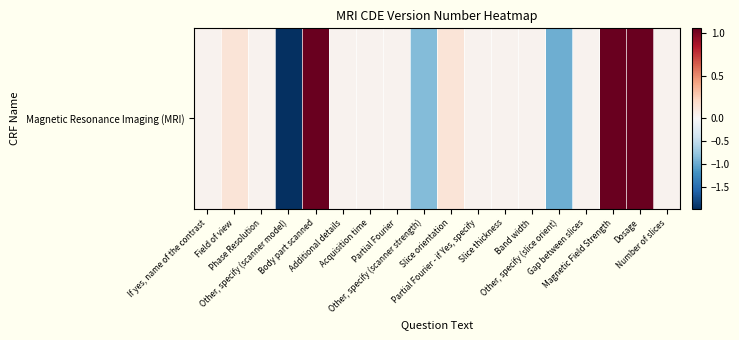

What is the difference between the maximum and minimum values?

3.0